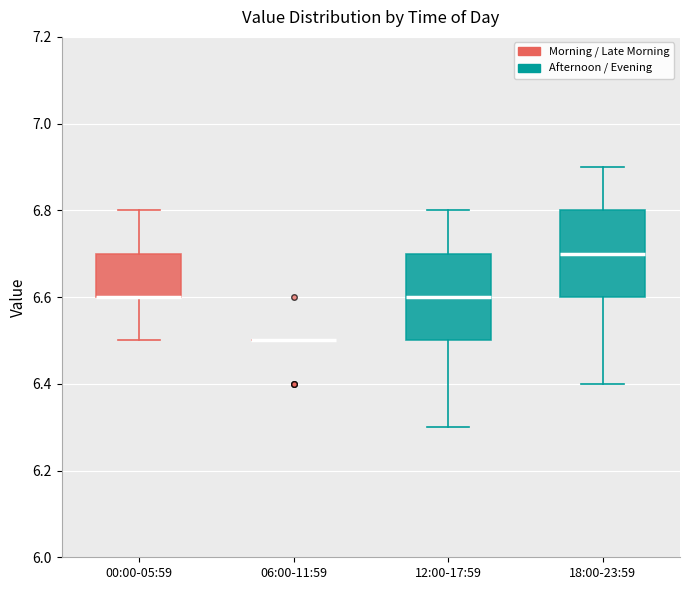

Where does the upper whisker of the box for 12:00-17:59 end on the y-axis? The values are not printed on the chart, so give them approximately, as read against the axis.

6.8